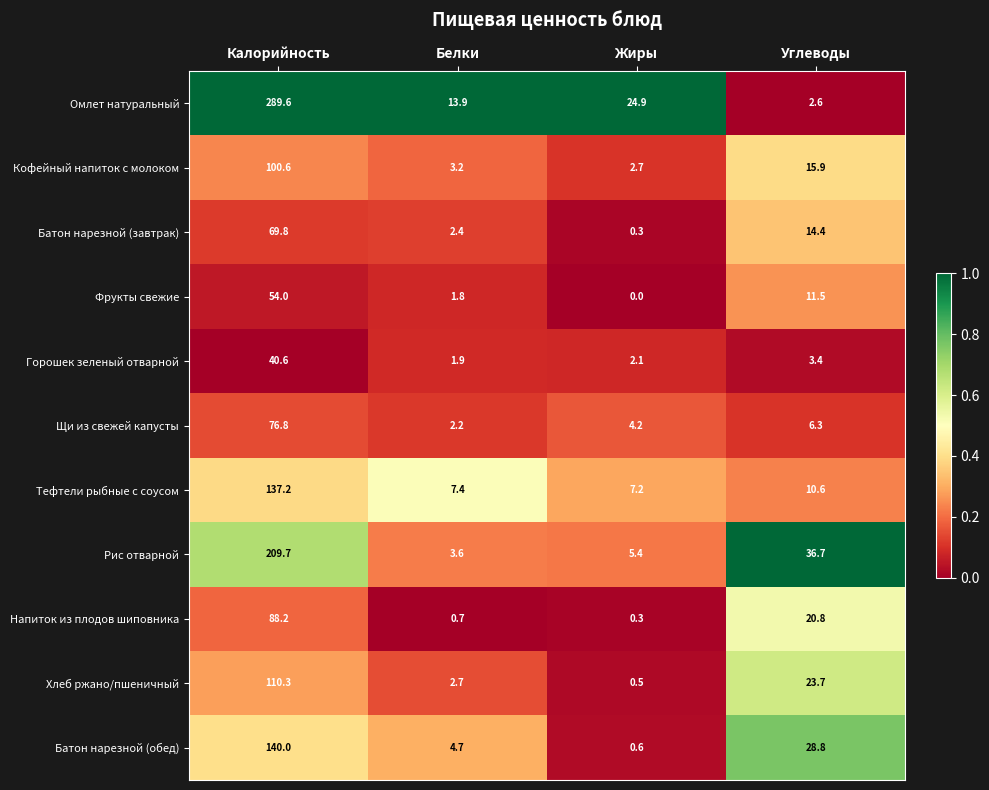

The Горошек зеленый отварной series shows 1.2 at Белки. True or false?

False